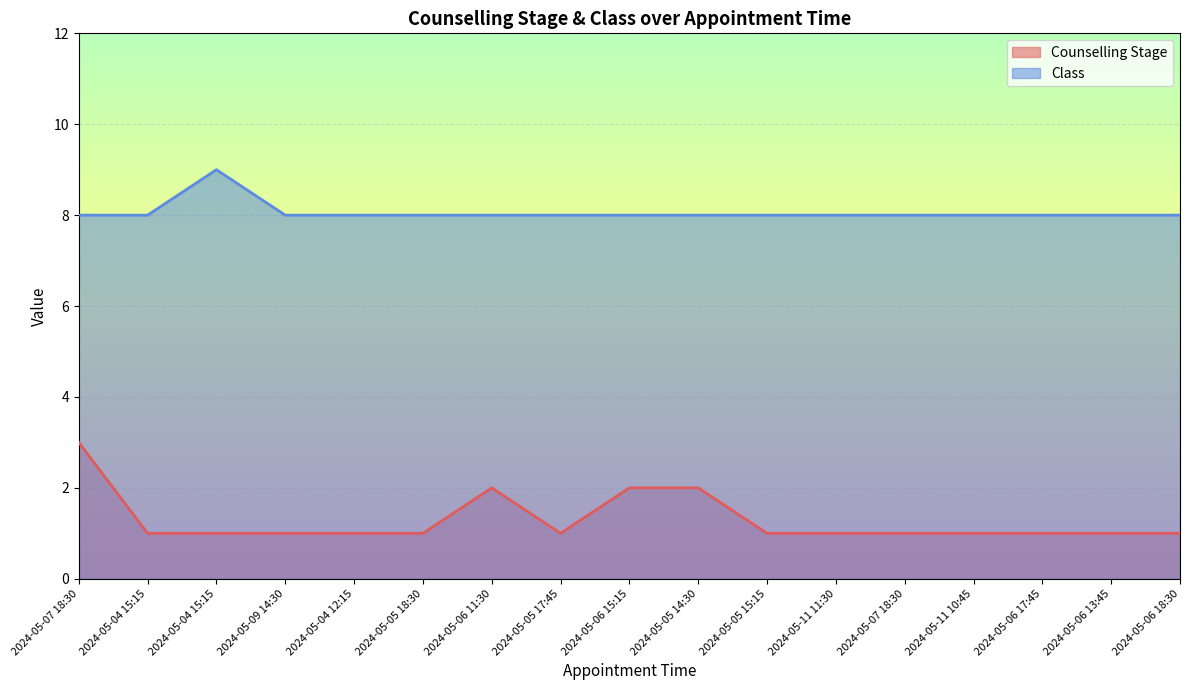

What is the spread (max minus min) of values at 2024-05-04 15:15?

7